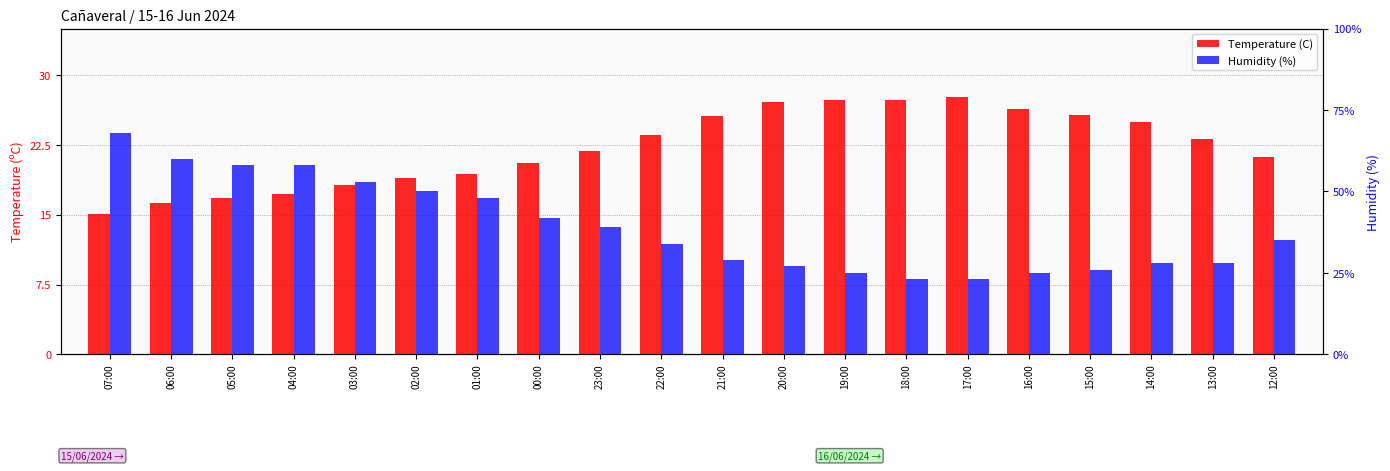

Rank the categories by Temperature (C) value from highest to lowest.

17:00, 19:00, 18:00, 20:00, 16:00, 15:00, 21:00, 14:00, 22:00, 13:00, 23:00, 12:00, 00:00, 01:00, 02:00, 03:00, 04:00, 05:00, 06:00, 07:00